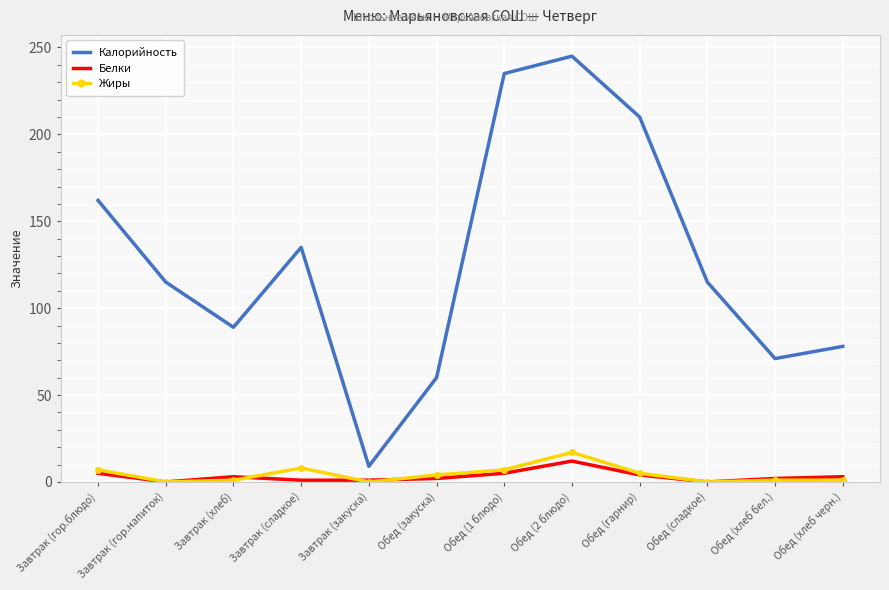

Between Завтрак (закуска) and Обед (хлеб бел.), which series saw the biggest shift?

Калорийность